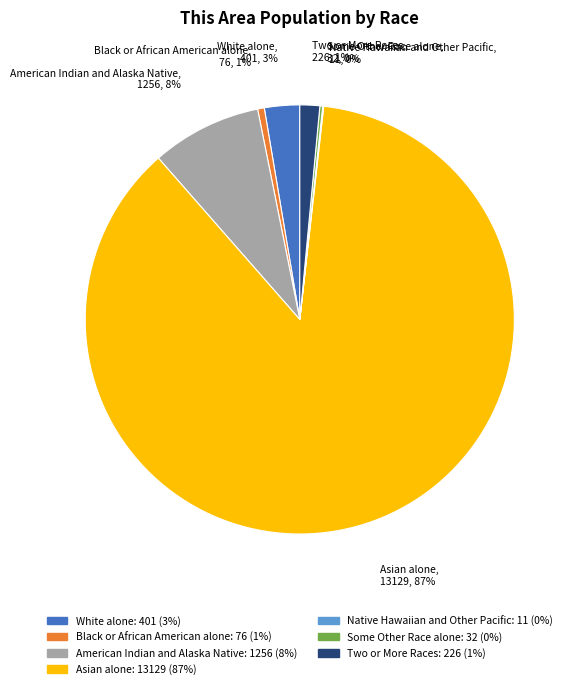

To the nearest percent, what portion does Black or African American alone represent?

1%